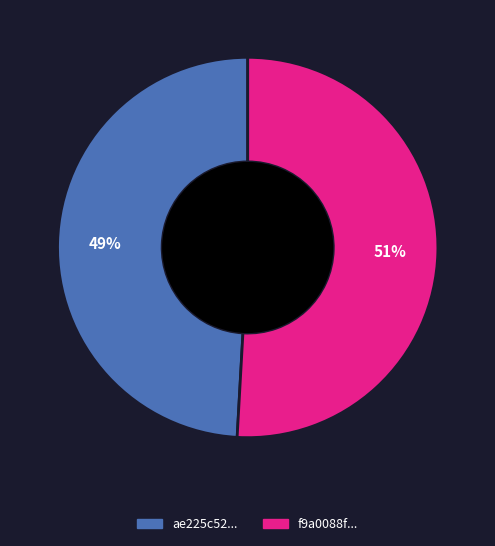

Is there a majority slice in this chart?

Yes